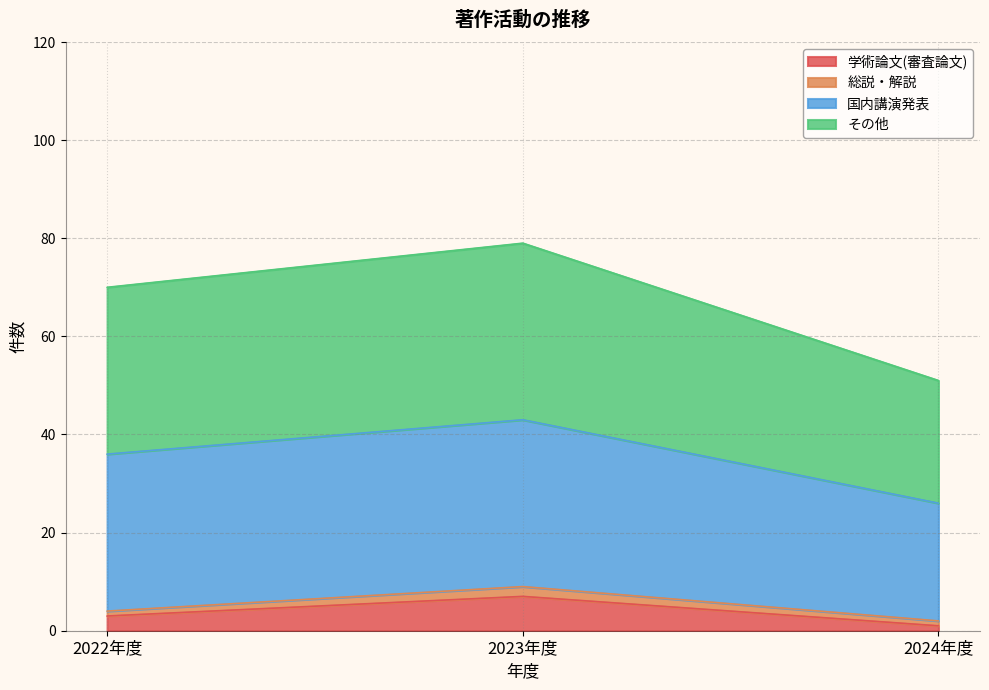

Is the value of 国内講演発表 at 2022年度 greater than the value of 学術論文(審査論文) at 2023年度?

Yes